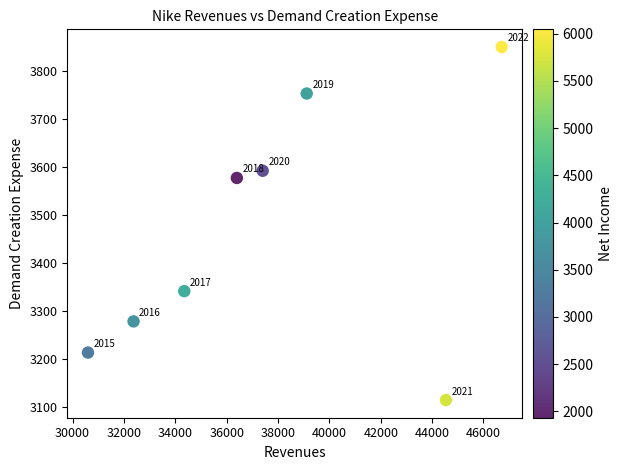

What is the average X value?

37686